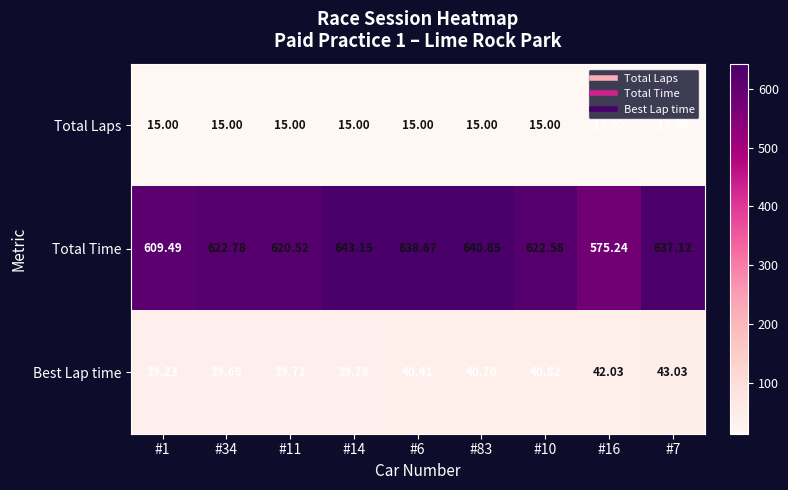

At #14, list the series in order from smallest to largest.

Total Laps, Best Lap time, Total Time